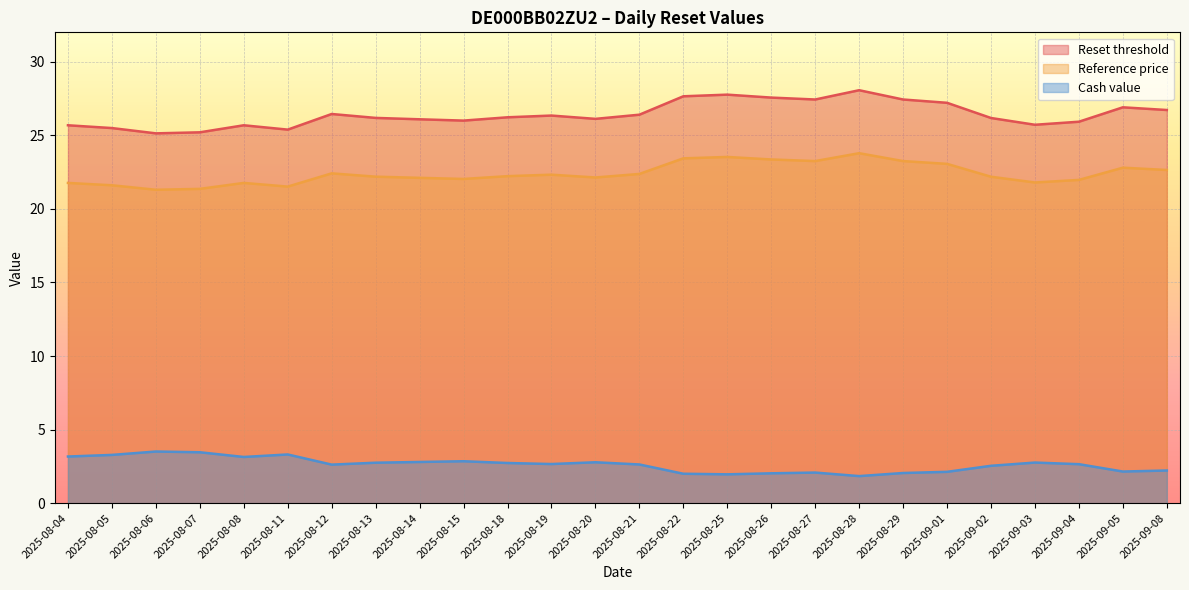

What is the sum of all Reference price values?

582.2